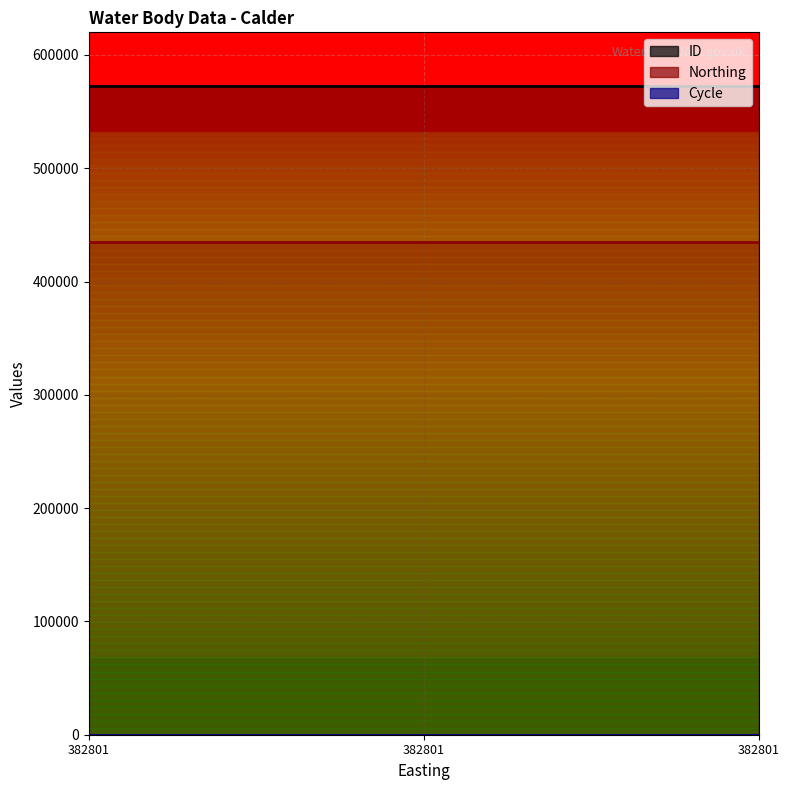

Read the ID value at 382801.

572220